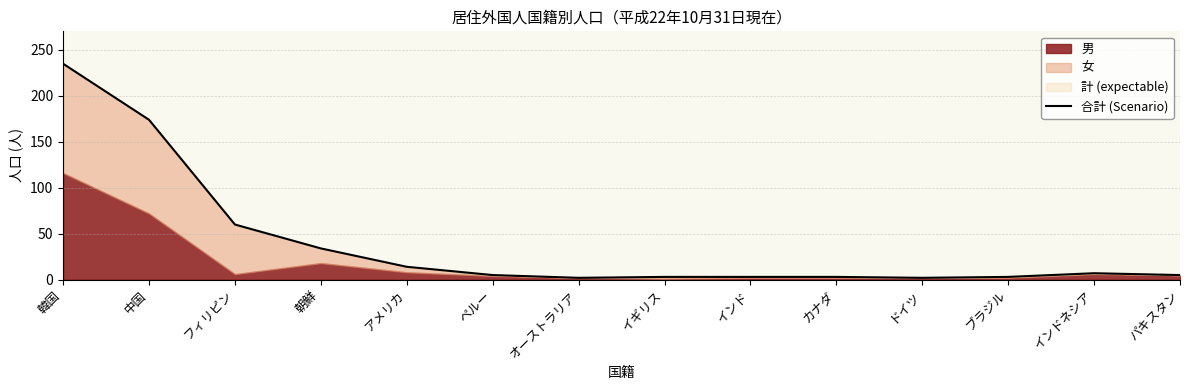

At which label does the data first exceed 5?

韓国